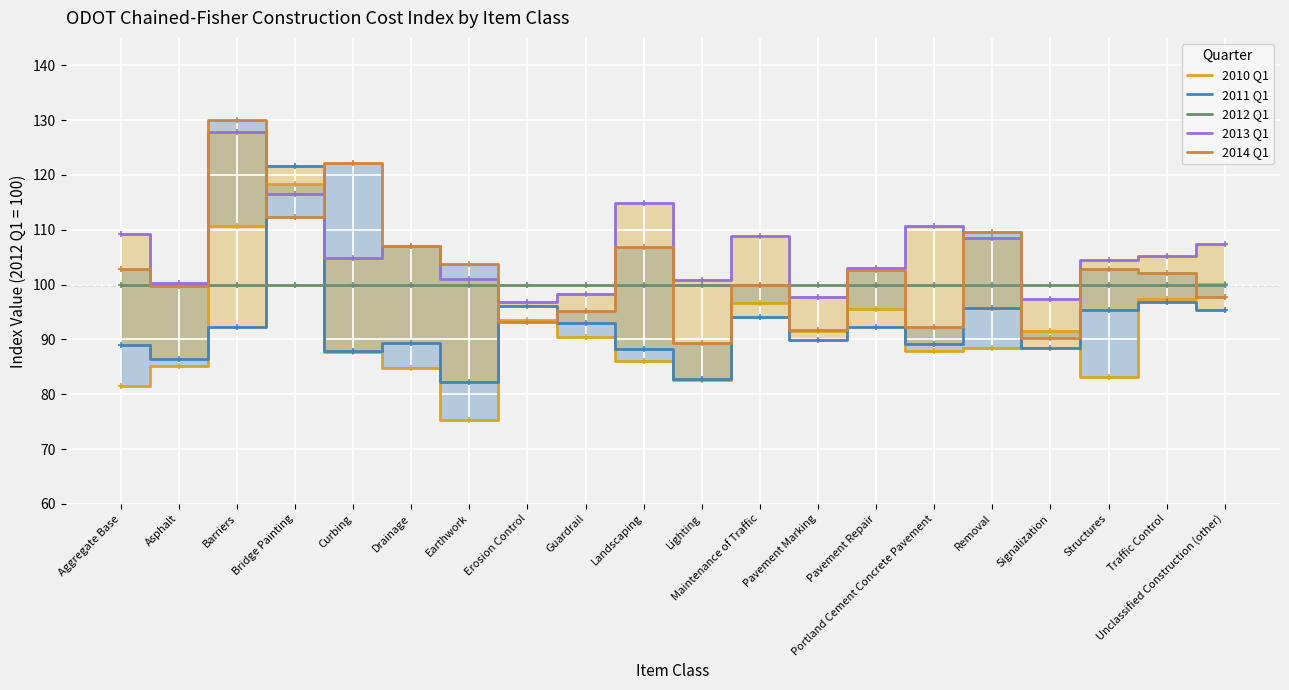

What position from the right is Erosion Control?

13